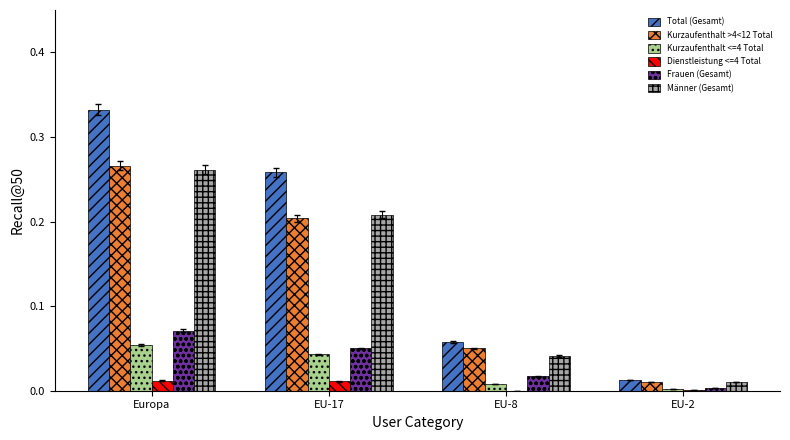

Between Europa and EU-2, which series saw the biggest shift?

Total (Gesamt)